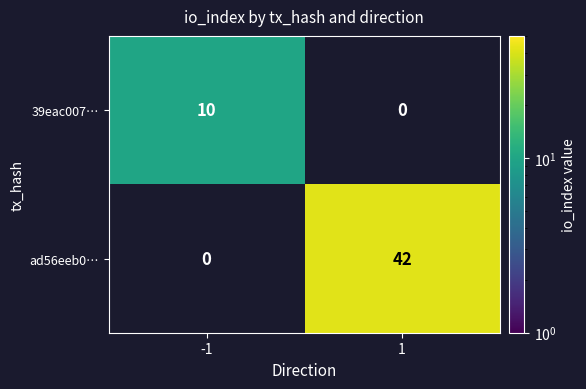

Between -1 and 1, which is larger?

1